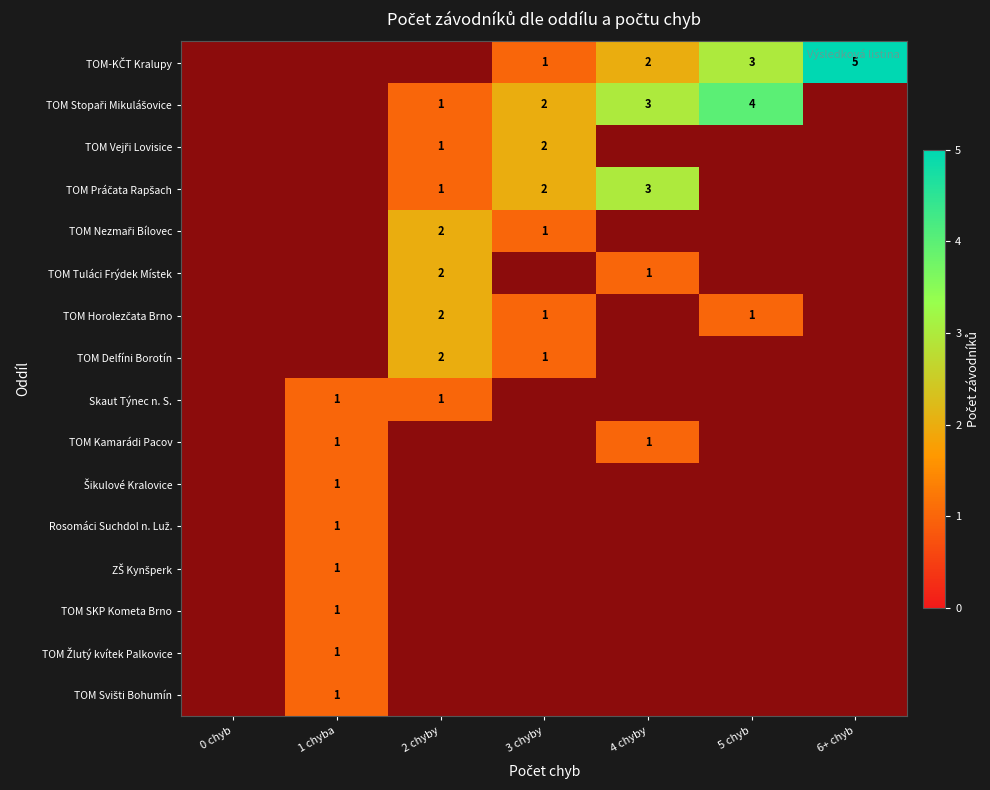

Which series has the largest total across all categories?

TOM-KČT Kralupy